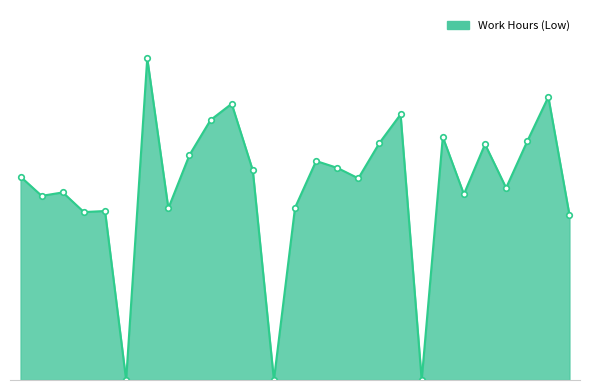

Rank the categories by value from lowest to highest.

30, 7, 14, 21, 28, 29, 2, 8, 26, 16, 27, 18, 11, 25, 6, 10, 9, 3, 17, 12, 19, 15, 4, 13, 5, 20, 1